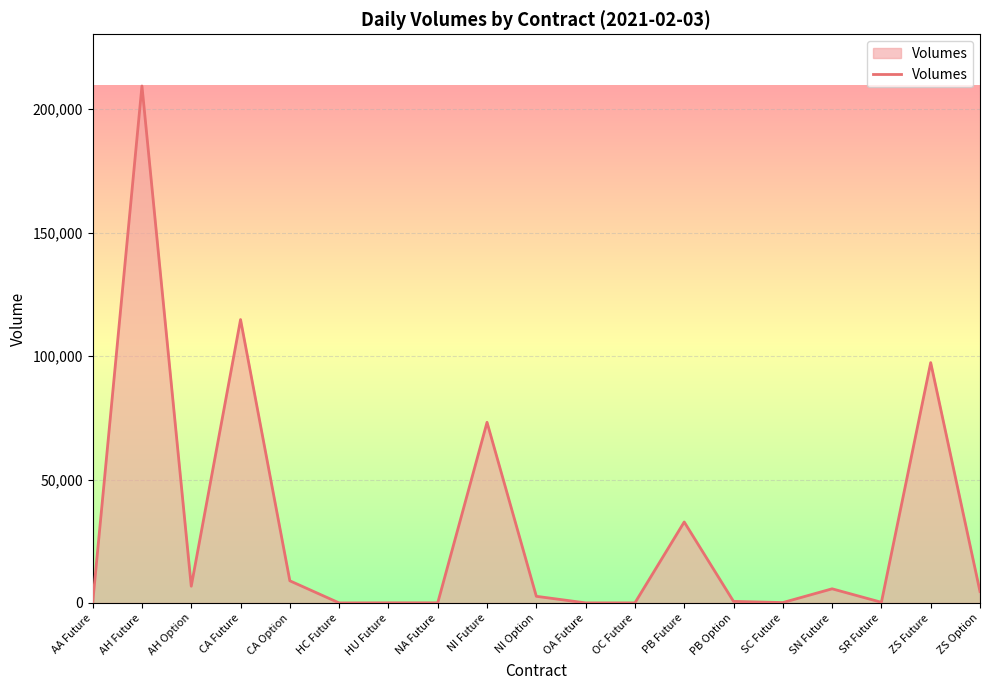

What is the minimum value shown in the chart?

1